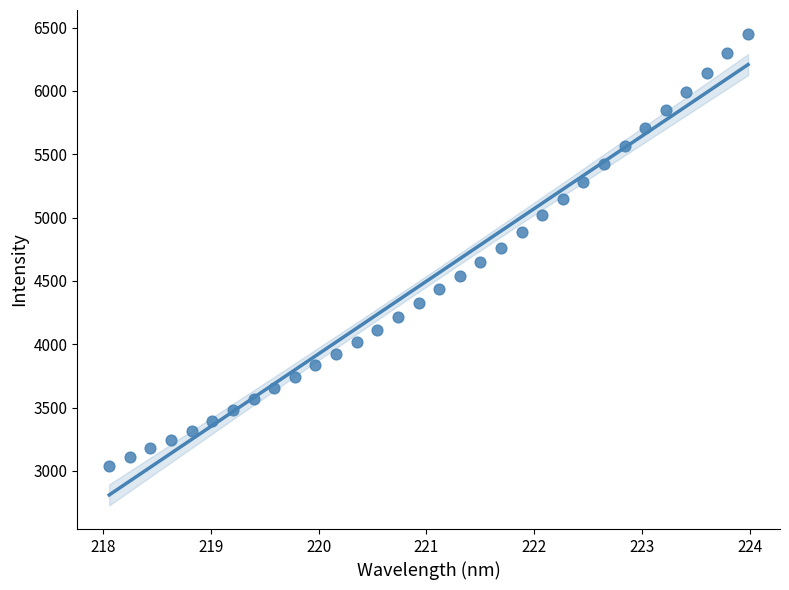

What is the range of Y values (max minus min)?

3410.4